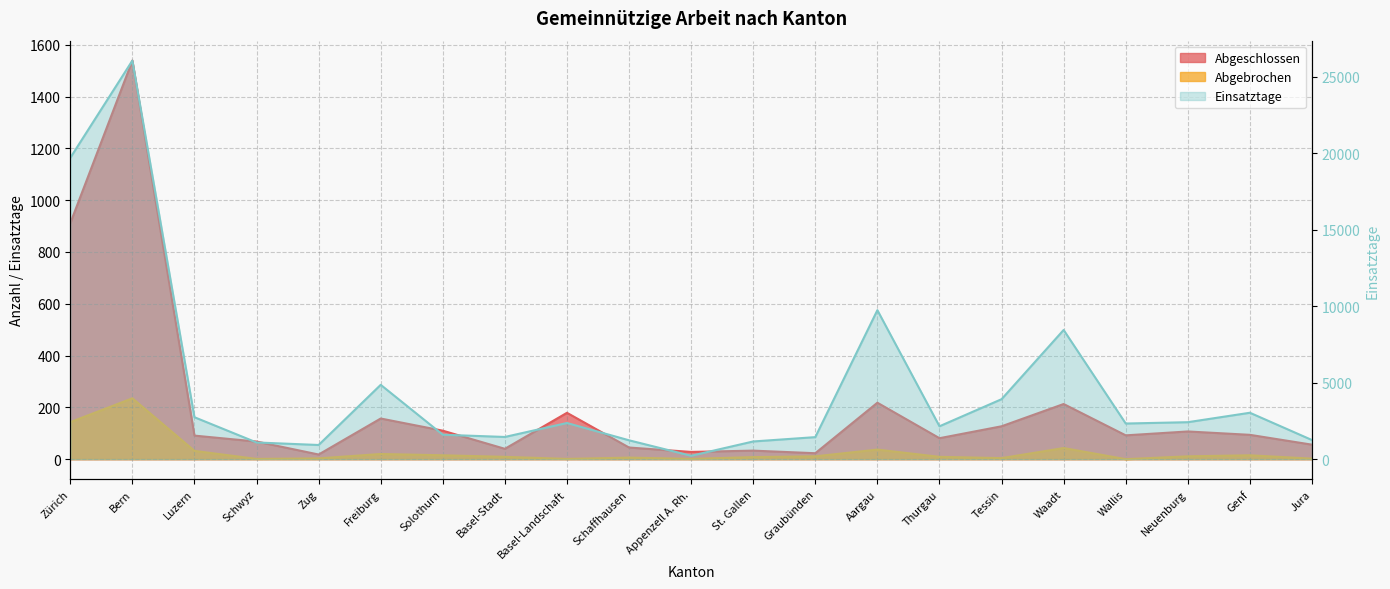

What are all the series names shown in the legend?

Abgeschlossen, Abgebrochen, Einsatztage